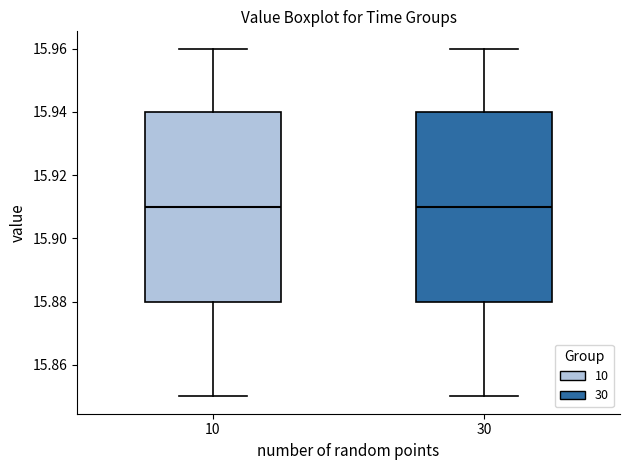

Reading left to right, transcribe this box plot: for each box, give where its median line is, the range the box spans, and where its two whiskers end, as read against the y-axis. The values are not printed on the chart, so give them approximately, as read against the axis.

10: median 15.91, box 15.88 to 15.94, whiskers 15.85 to 15.96
30: median 15.91, box 15.88 to 15.94, whiskers 15.85 to 15.96